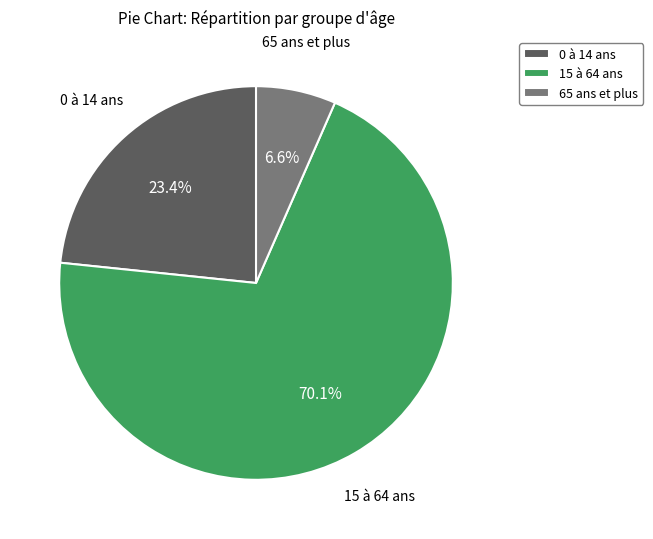

What is the largest slice in the pie chart?

15 à 64 ans